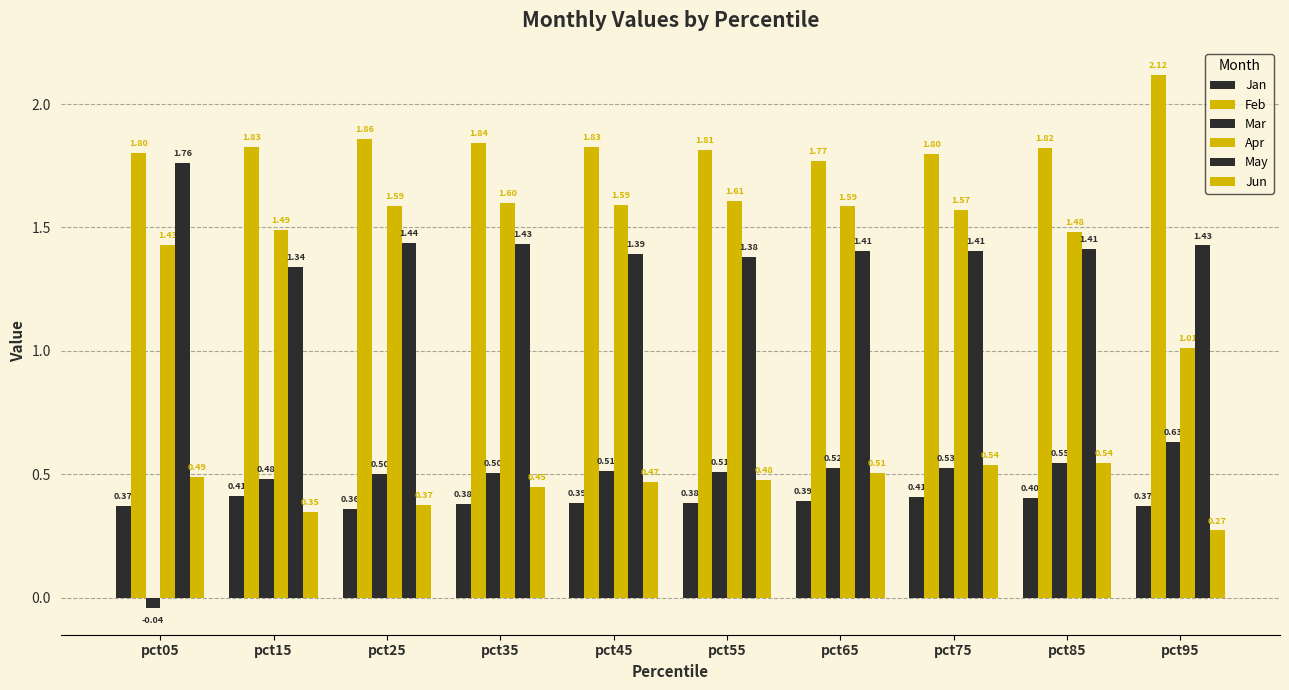

True or false: Apr has a value of 1.6 at pct75.

True